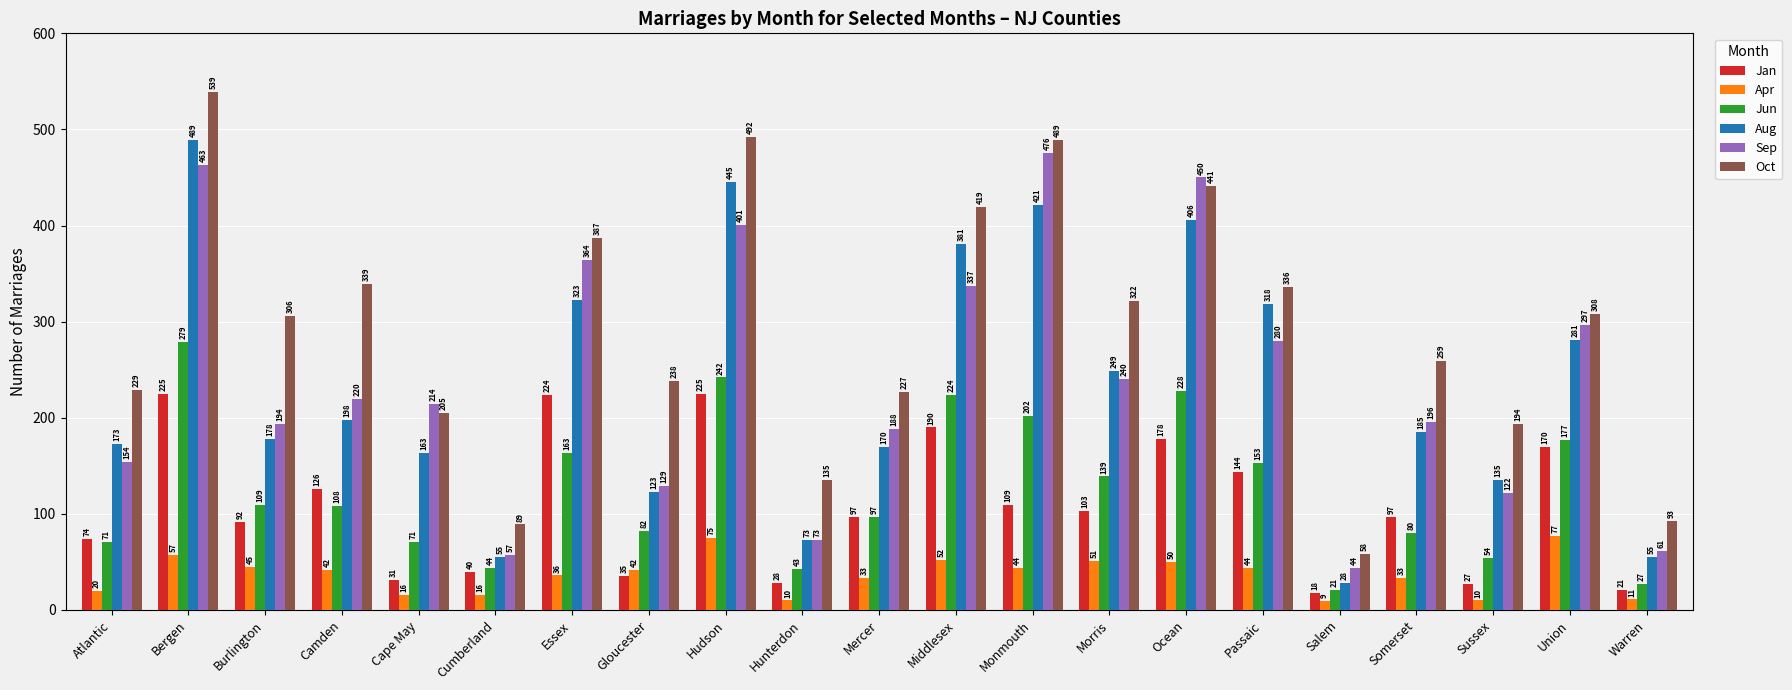

Rank the series by their maximum value, from highest to lowest.

Oct, Aug, Sep, Jun, Jan, Apr